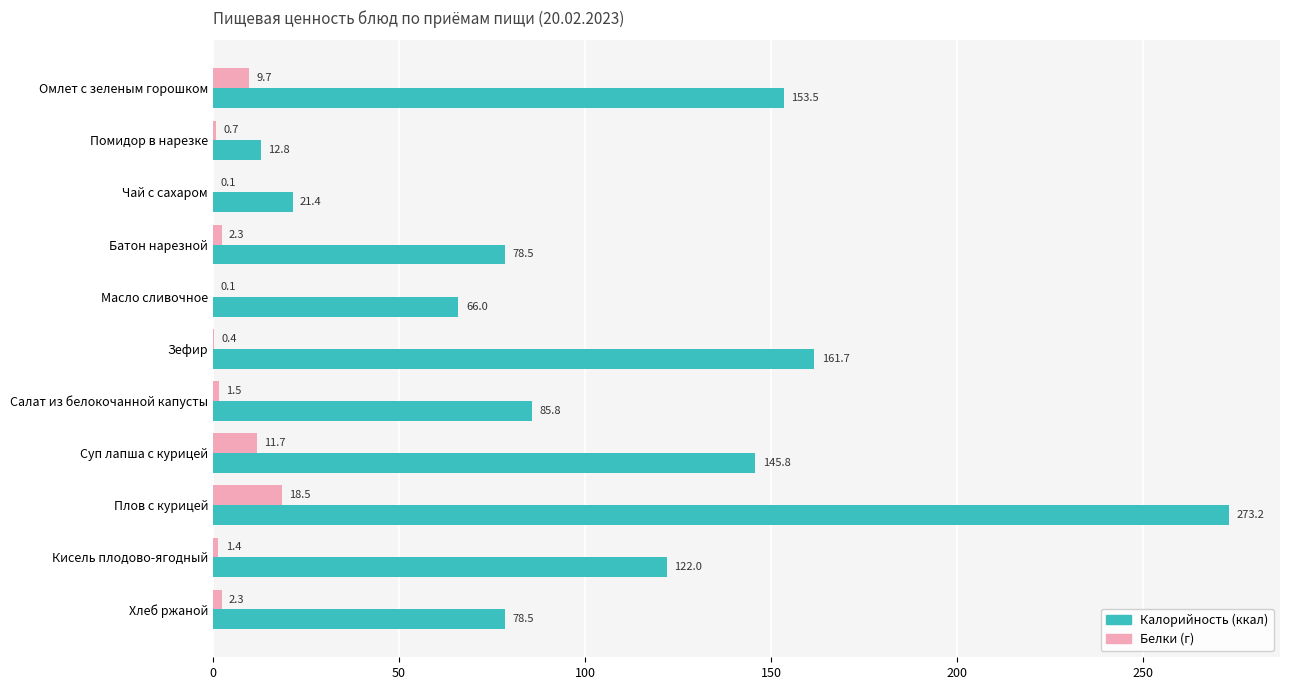

What is the total value across all series at Батон нарезной?

80.8